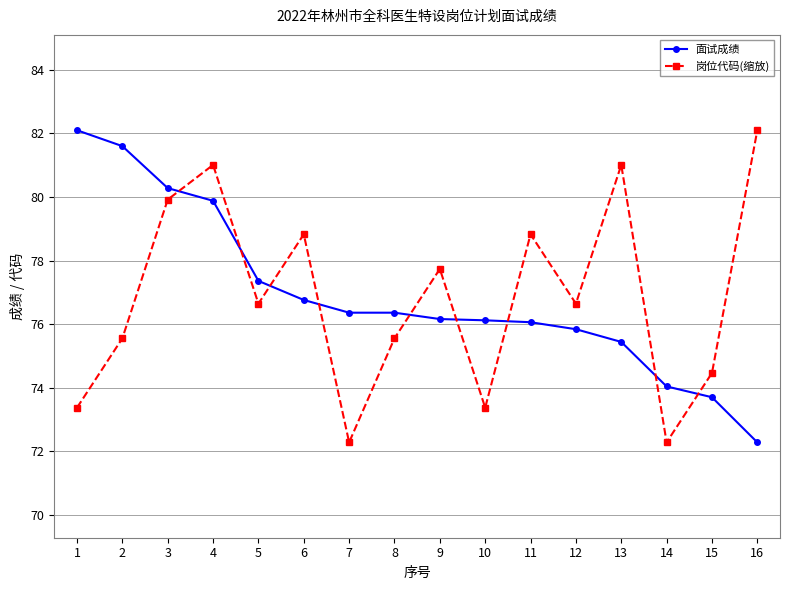

At 9, list the series in order from smallest to largest.

面试成绩, 岗位代码(缩放)